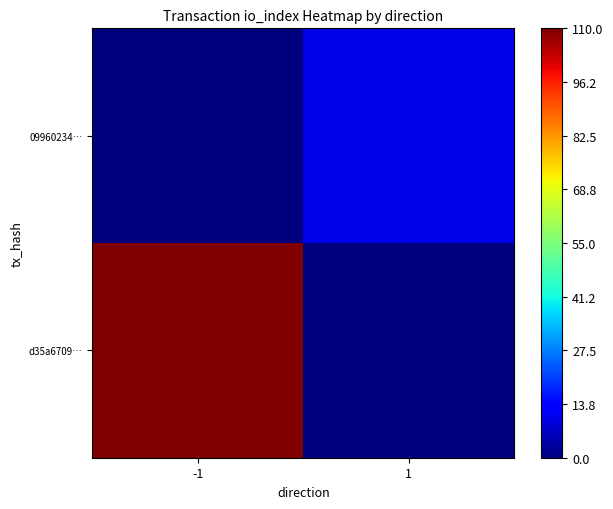

Reading left to right, transcribe all the data shown in this chart.

d35a6709…: -1=110	1=0
09960234…: -1=0	1=10